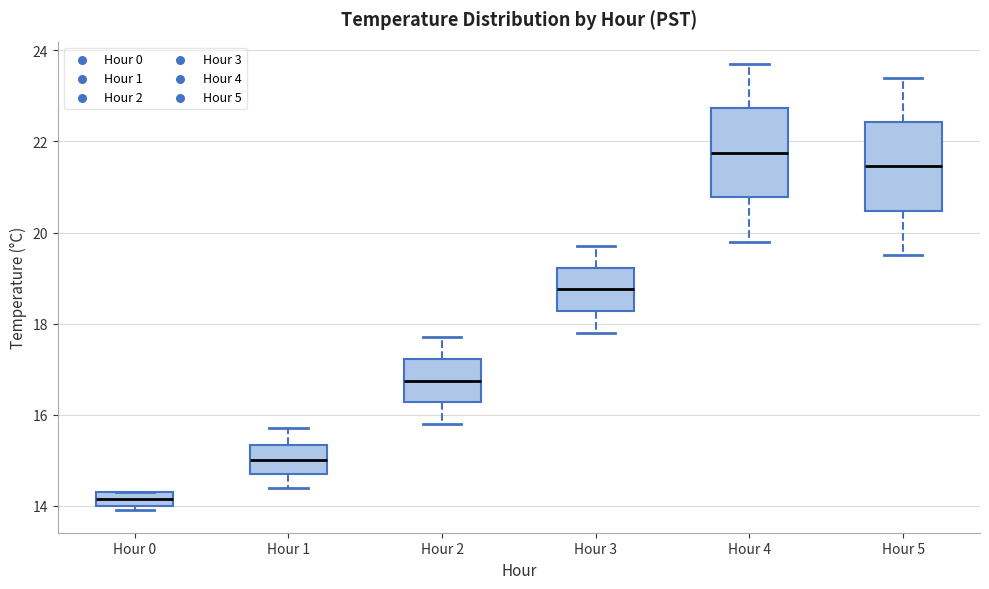

Which box's median line is the highest?

Hour 4